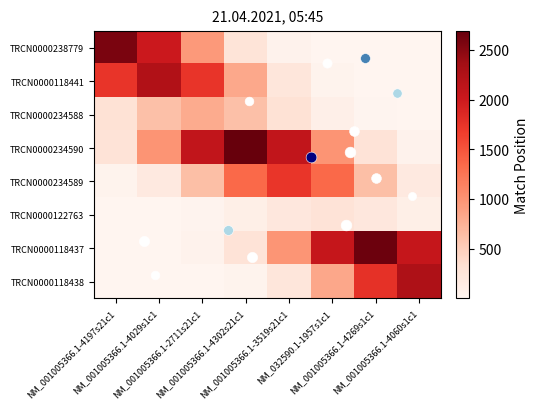

Which series changed the most between NM_032590.1-1957s1c1 and NM_001005366.1-4269s1c1?

TRCN0000118438